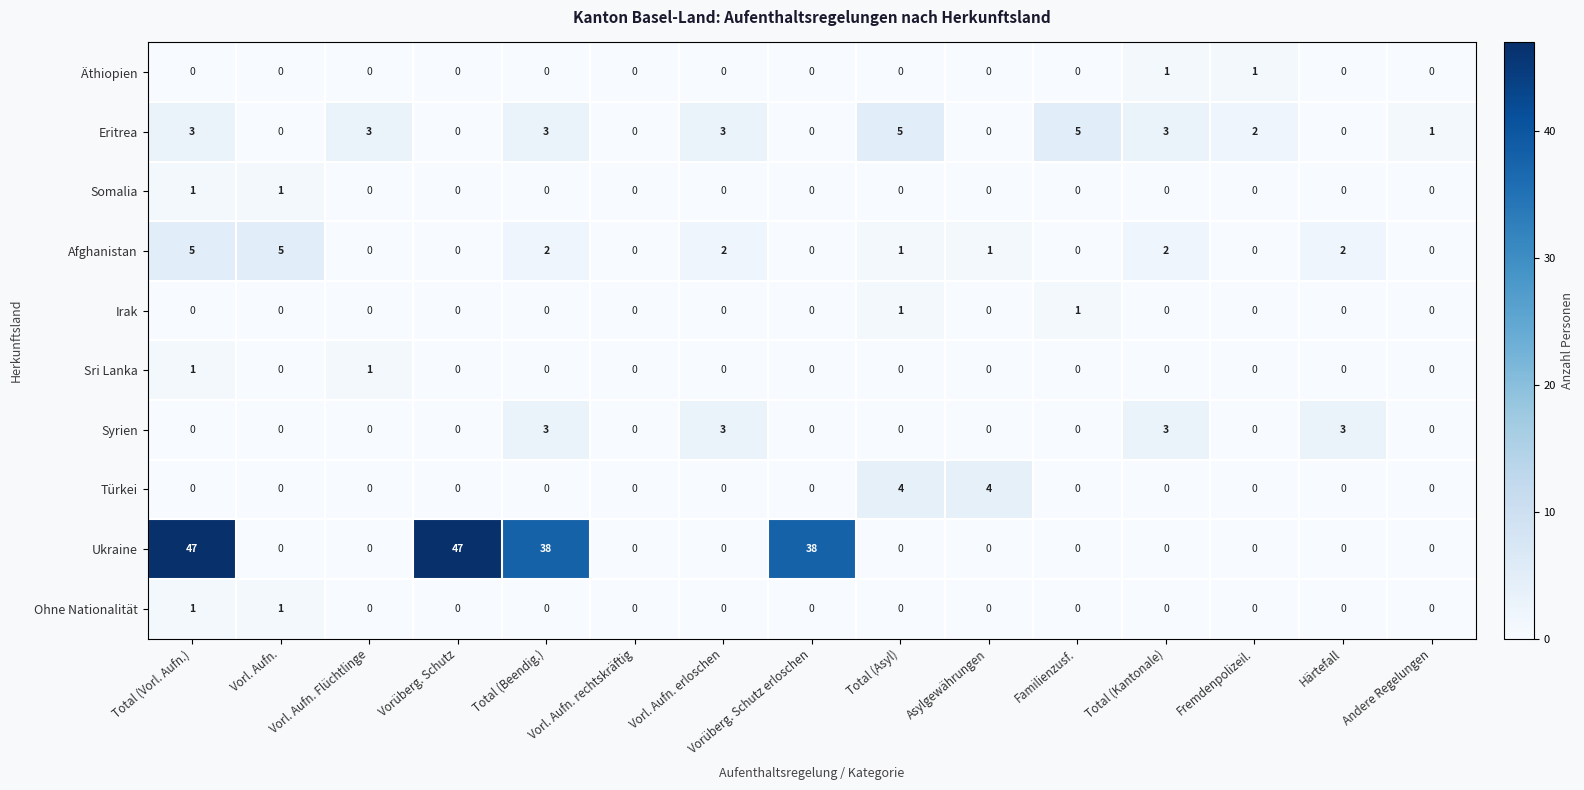

True or false: Äthiopien has a value of 0 at Andere Regelungen.

True